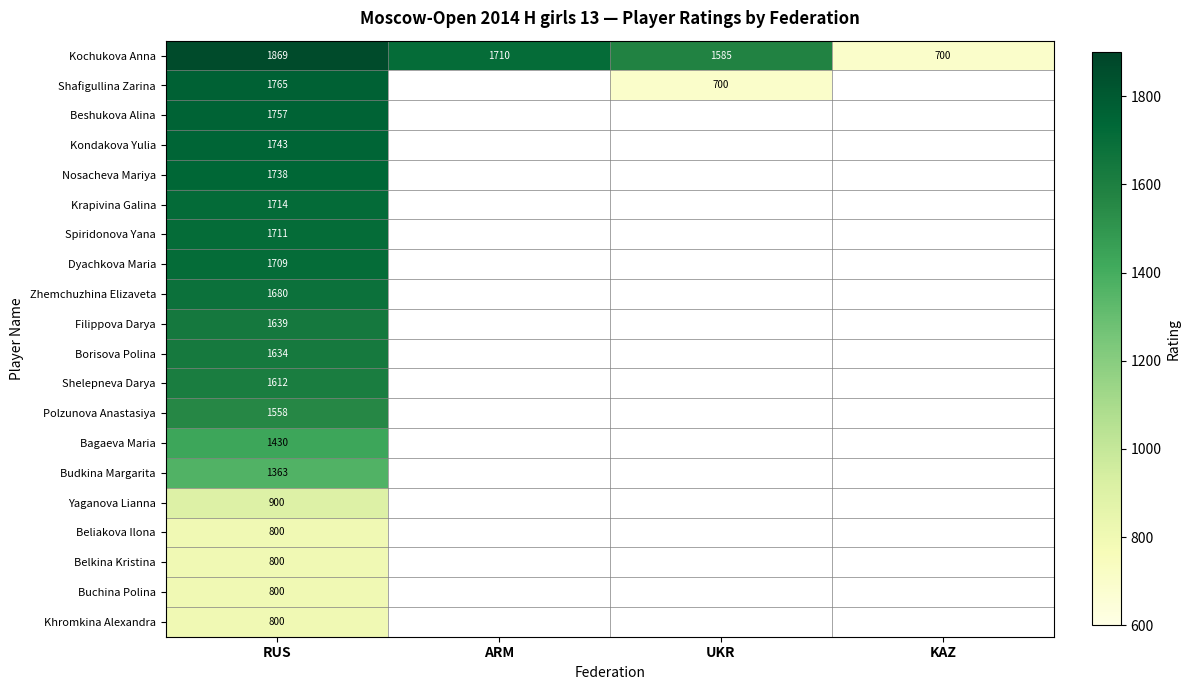

The value of Kochukova Anna at ARM is 1710. True or false?

True